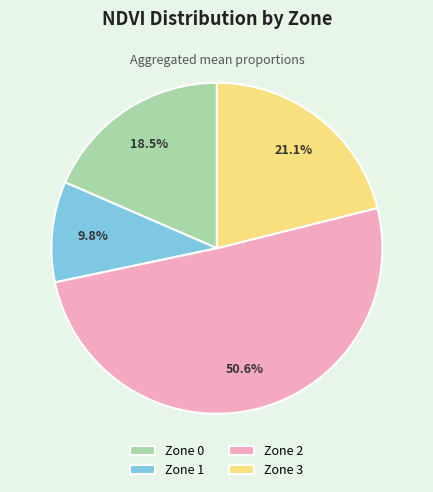

Between Zone 0 and Zone 2, which is larger?

Zone 2